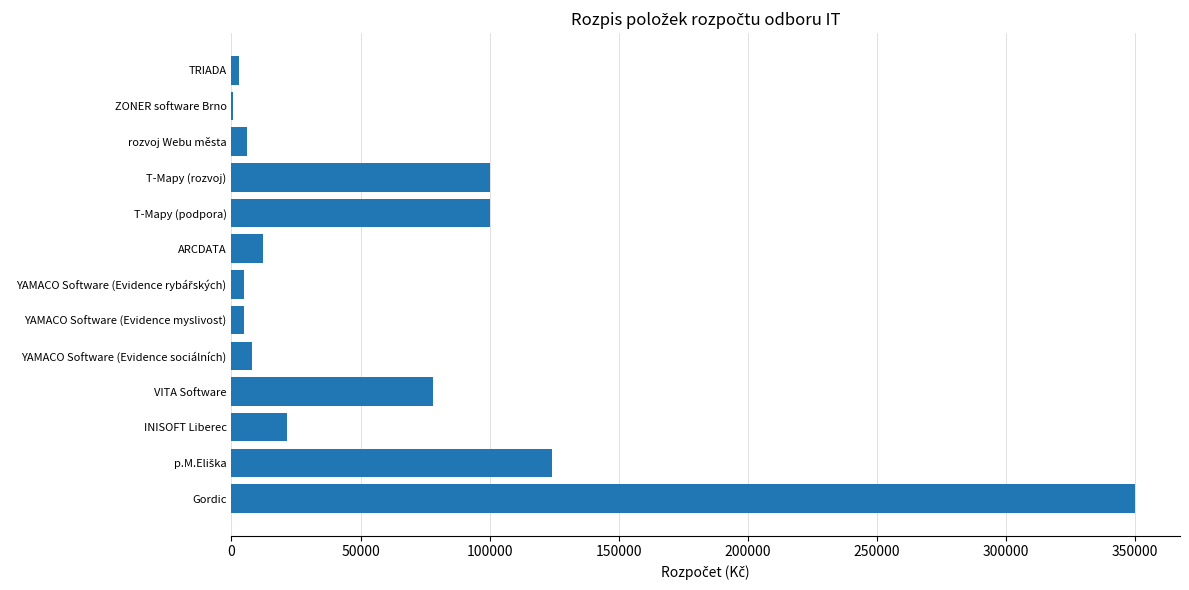

Is it true that the value at YAMACO Software (Evidence sociálních) is 8000?

True